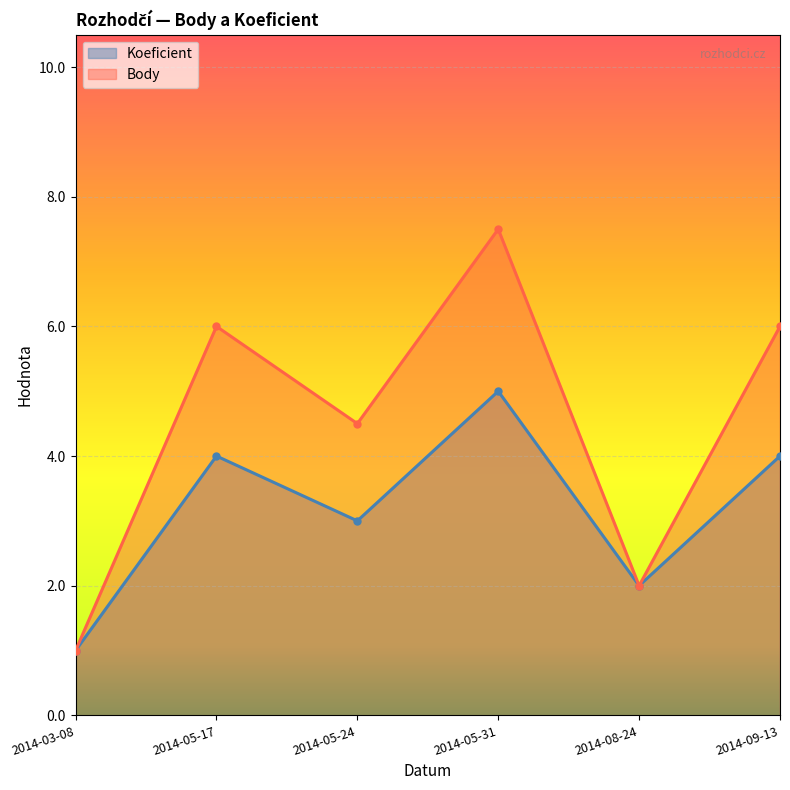

List the series in order of their overall mean, lowest first.

Koeficient, Body